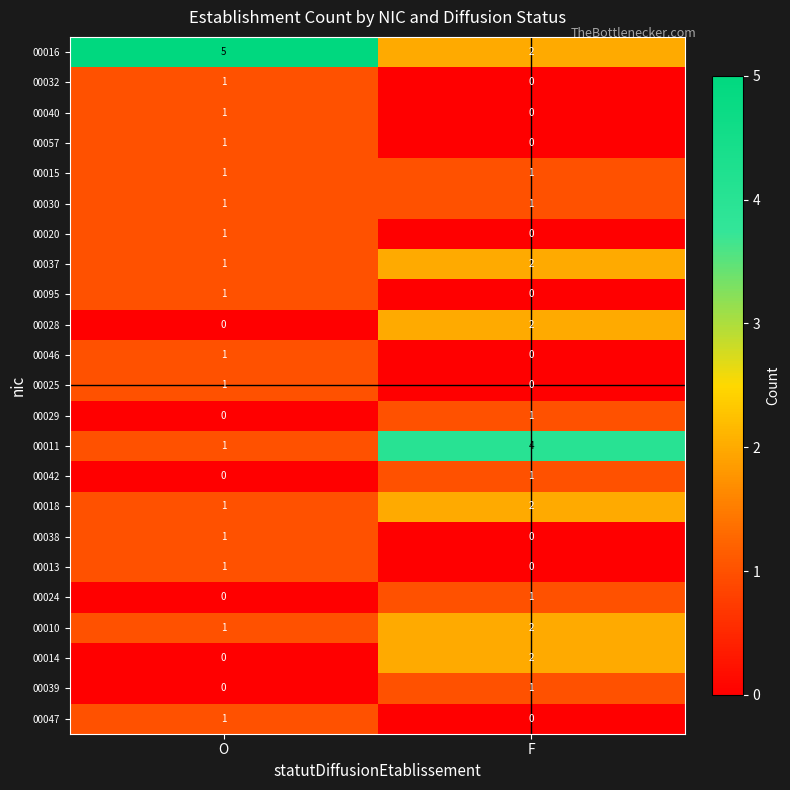

List the labels in order of 00010 value, largest first.

F, O